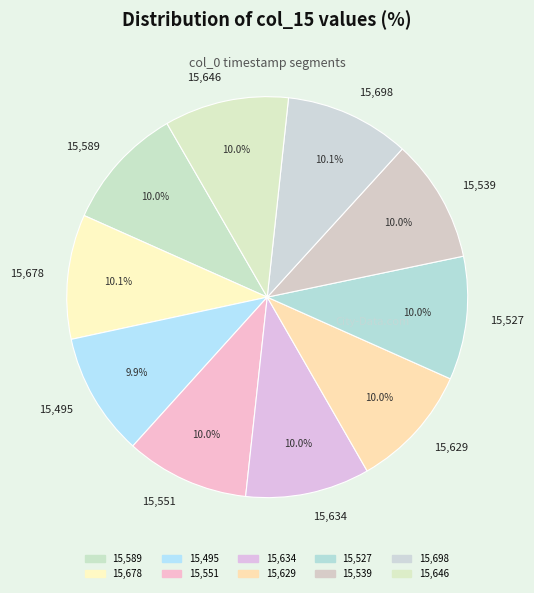

Approximately how many times larger is the value at 15,698 compared to 15,551?

1.0